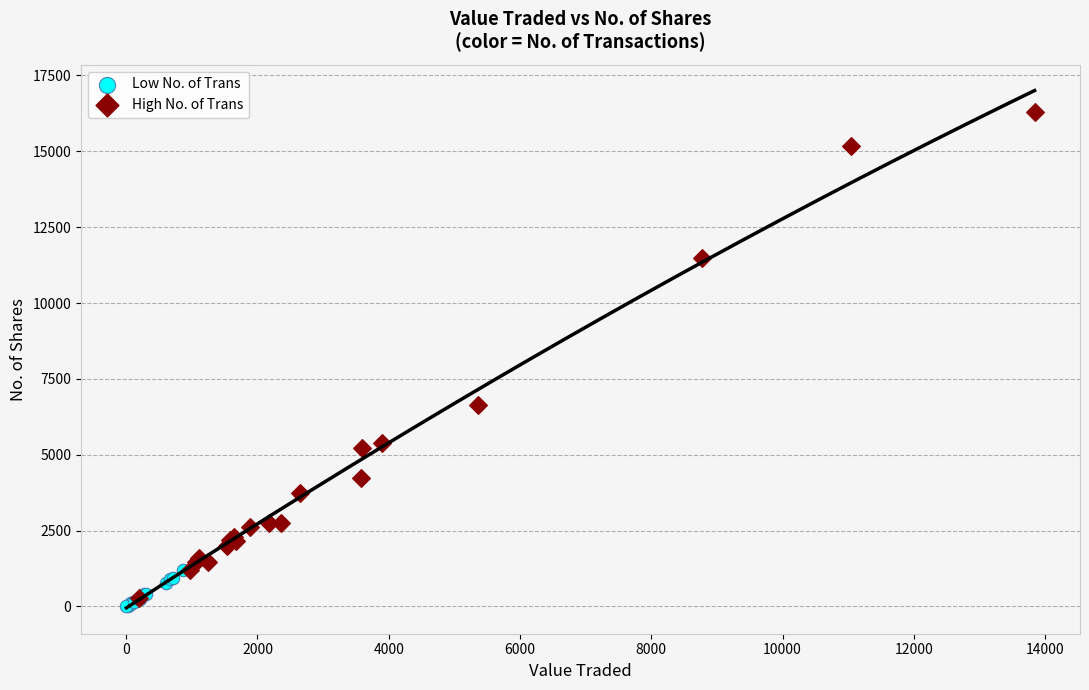

Which series reaches the maximum Y coordinate?

High No. of Trans